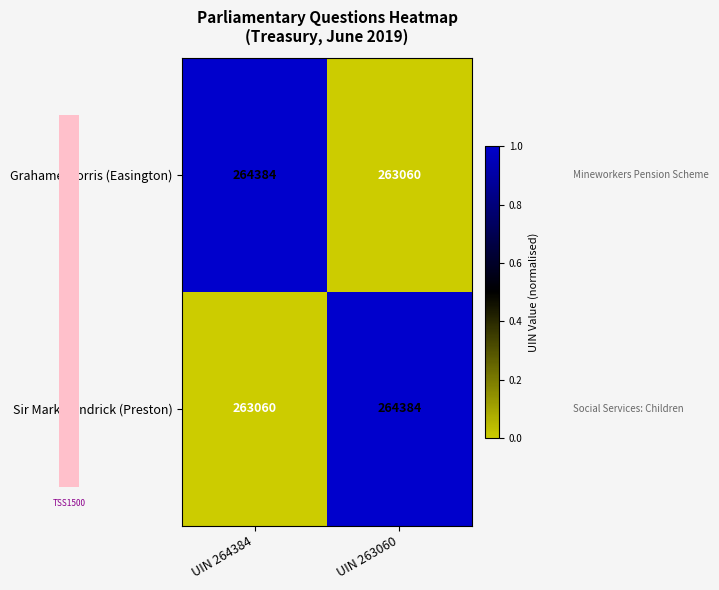

What is the spread (max minus min) of values at UIN 263060?

1324